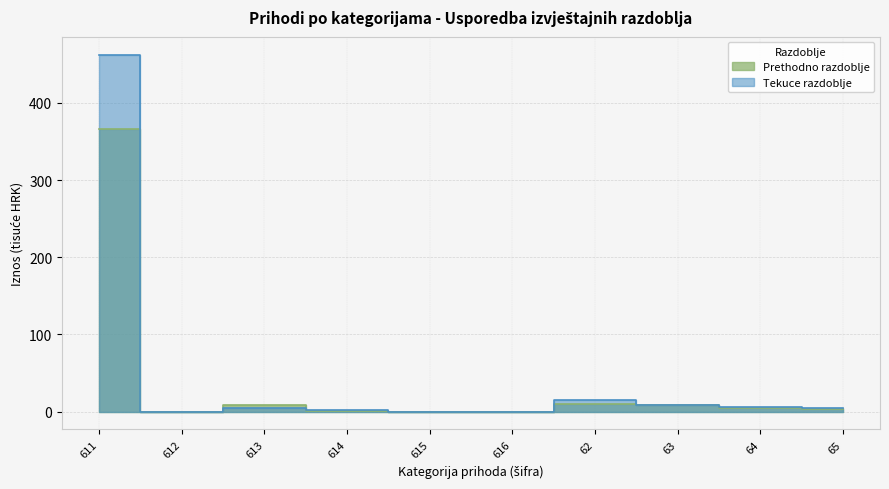

How many intersections are there between Prethodno razdoblje and Tekuce razdoblje?

1